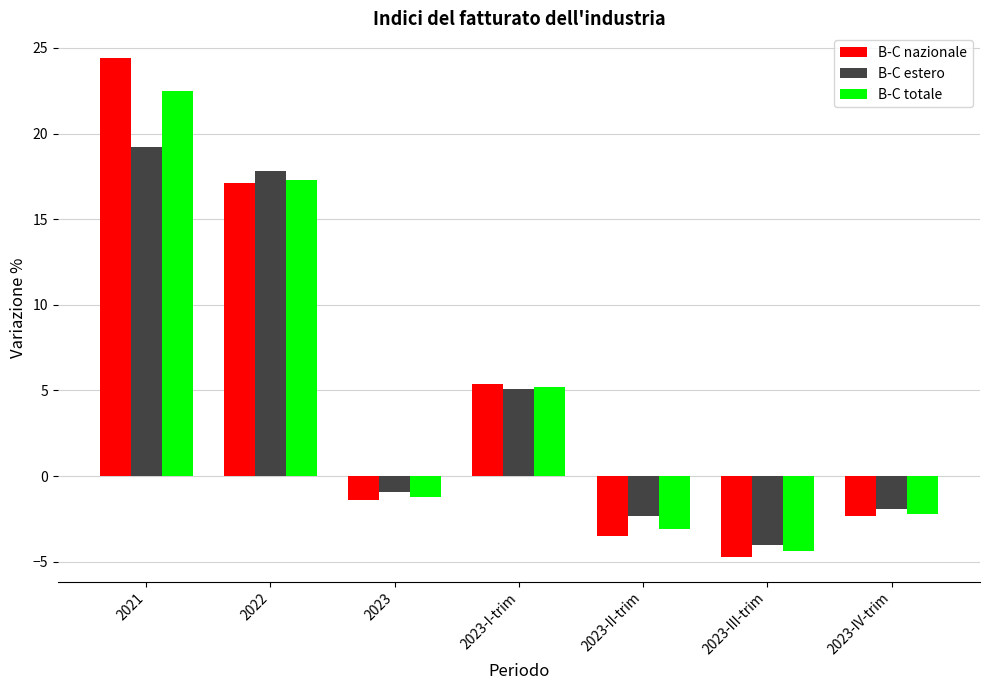

Are the bars grouped side by side (vs. stacked)?

Yes